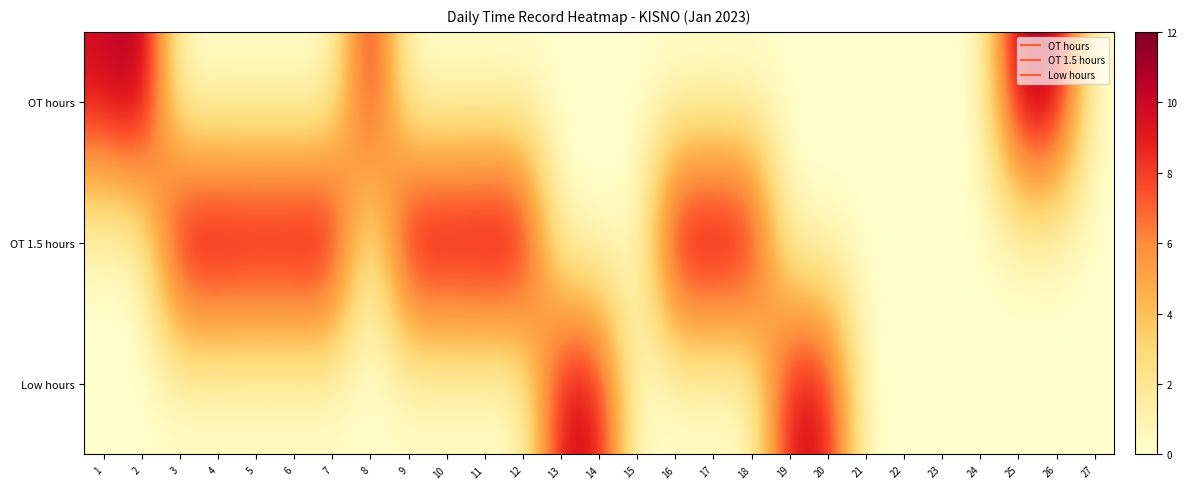

Which has a higher value, 13 or 8?

8